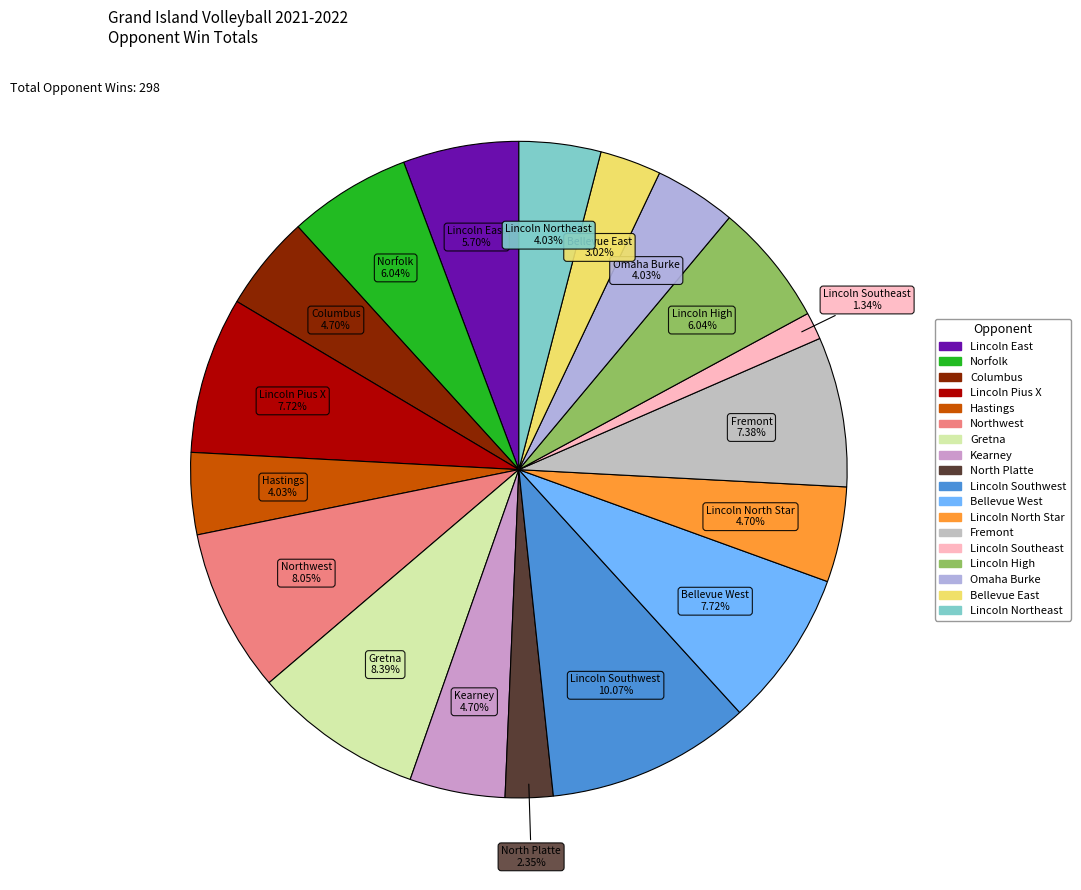

The Lincoln East slice represents 18% of the pie. True or false?

False